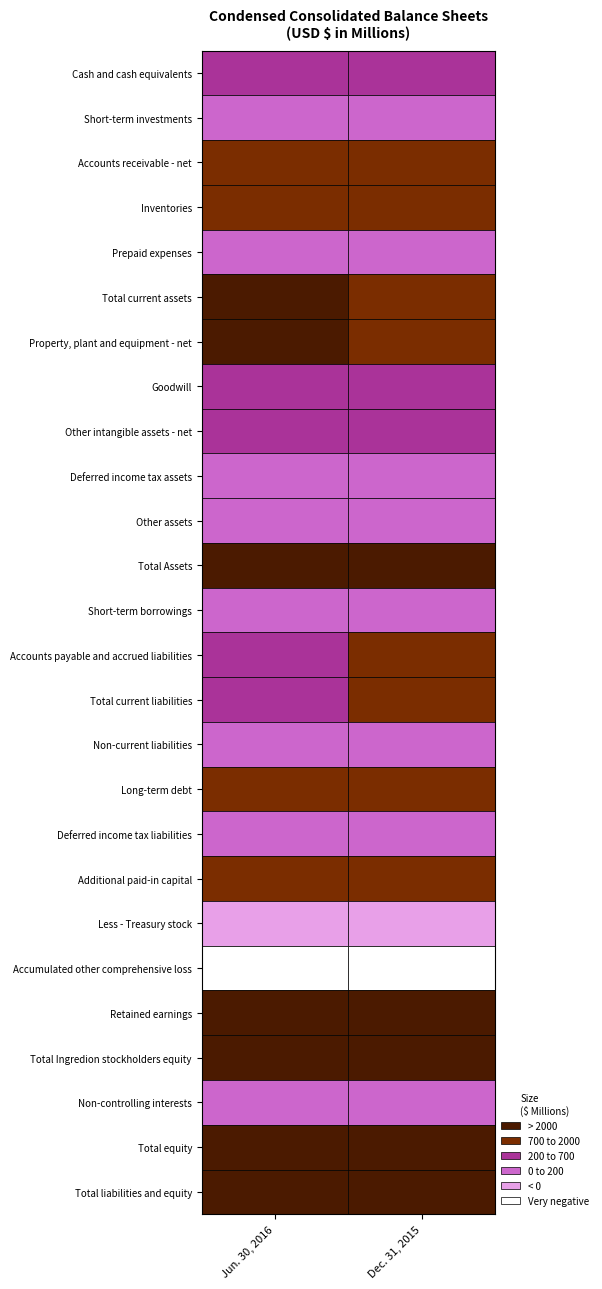

What is the average value of the Dec. 31, 2015 series?

1050